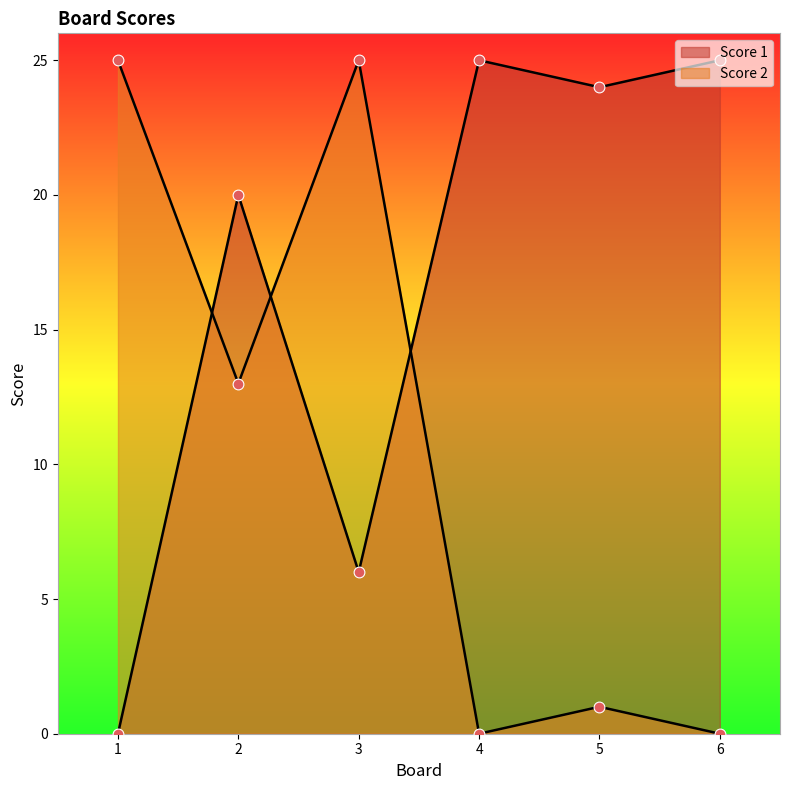

Which series contains the highest Y value?

Score 1